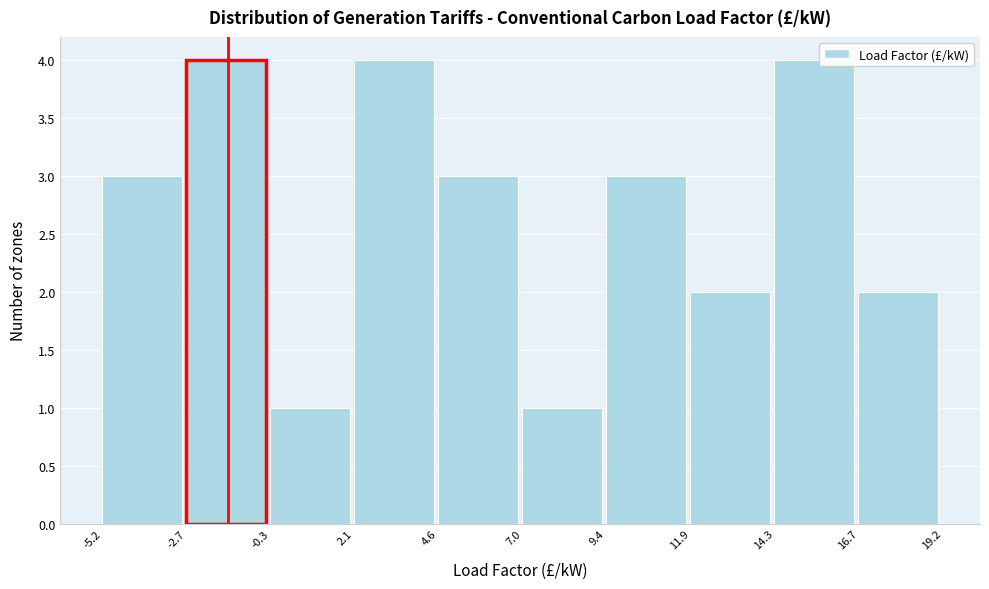

How tall is the bar that spans 7.0 to 9.4 on the x-axis? The values are not printed on the chart, so give them approximately, as read against the axis.

1